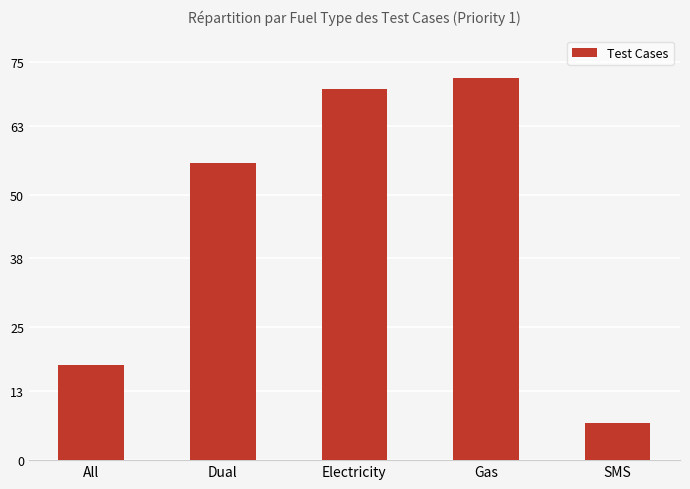

Between Electricity and All, which is larger?

Electricity